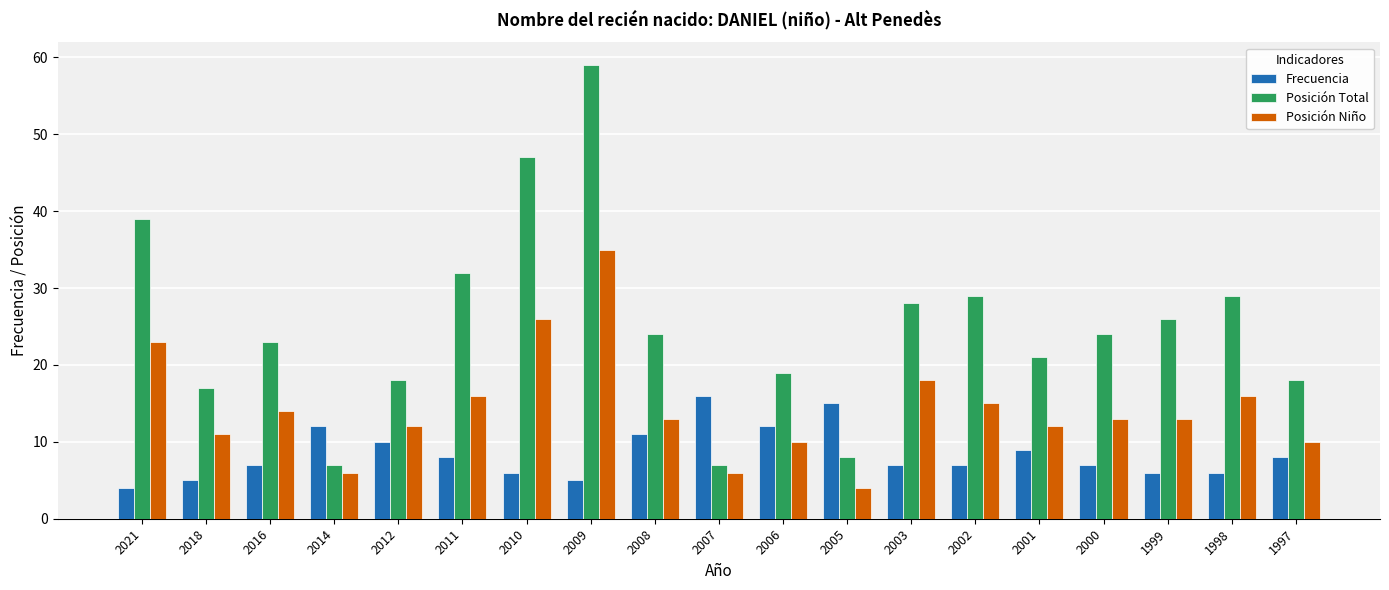

Are the bars horizontal?

No